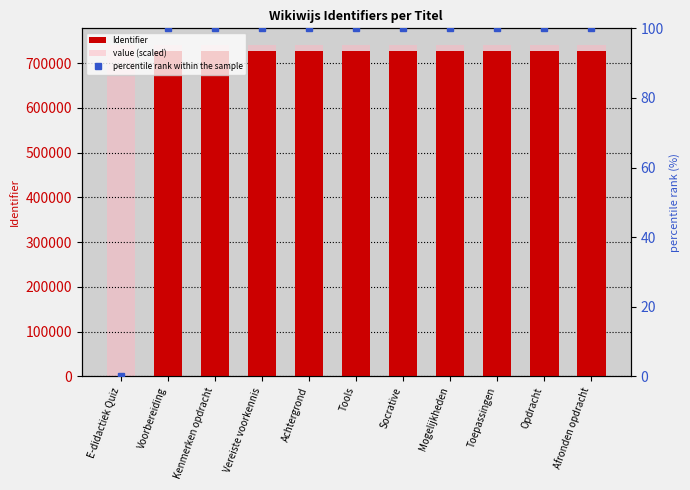

The Identifier series shows 1161465.8 at Toepassingen. True or false?

False